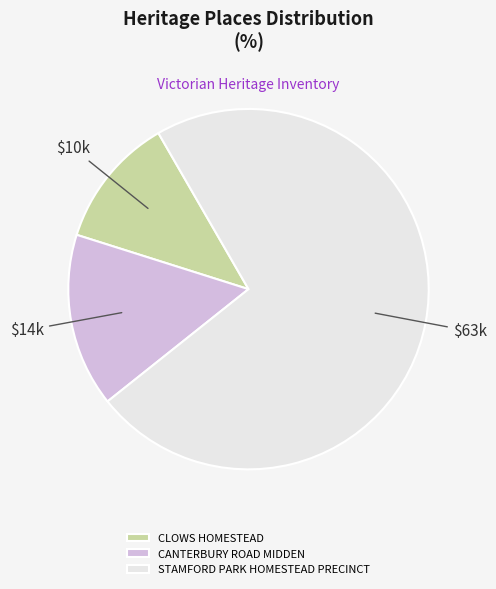

Which category accounts for the majority?

STAMFORD PARK HOMESTEAD PRECINCT